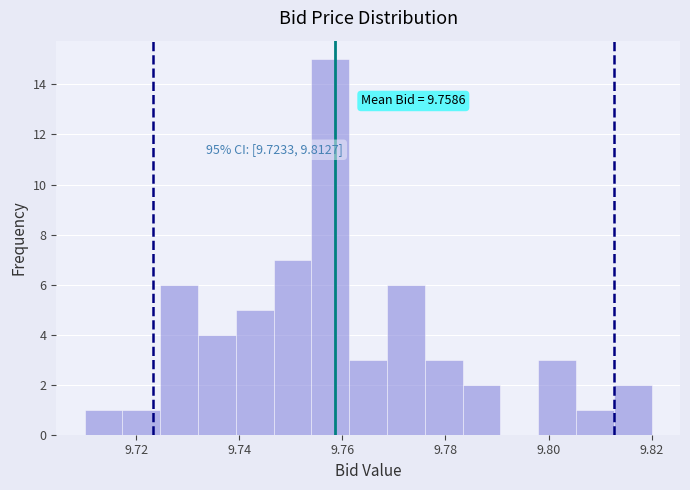

Read against the x-axis, roughly where is the centre of the tallest bar?

9.758